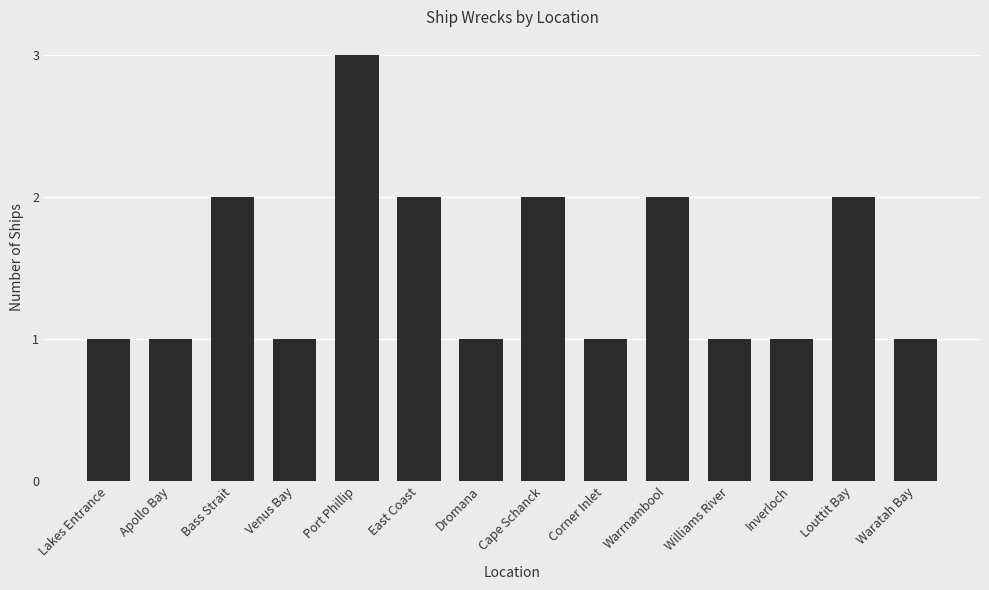

What is the ratio of the value at Cape Schanck to the value at Inverloch?

2.0